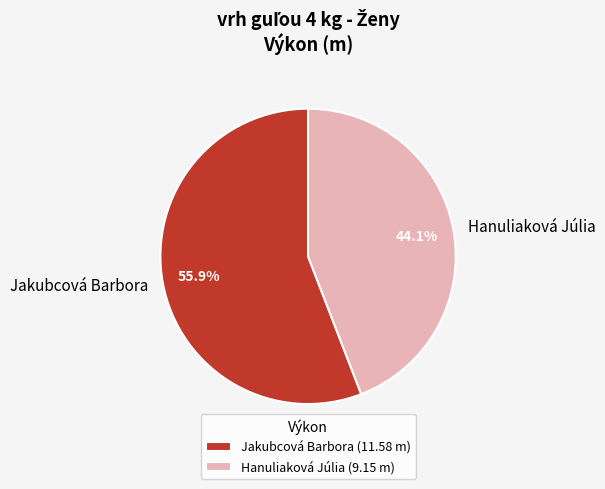

The Jakubcová Barbora slice represents 56% of the pie. True or false?

True